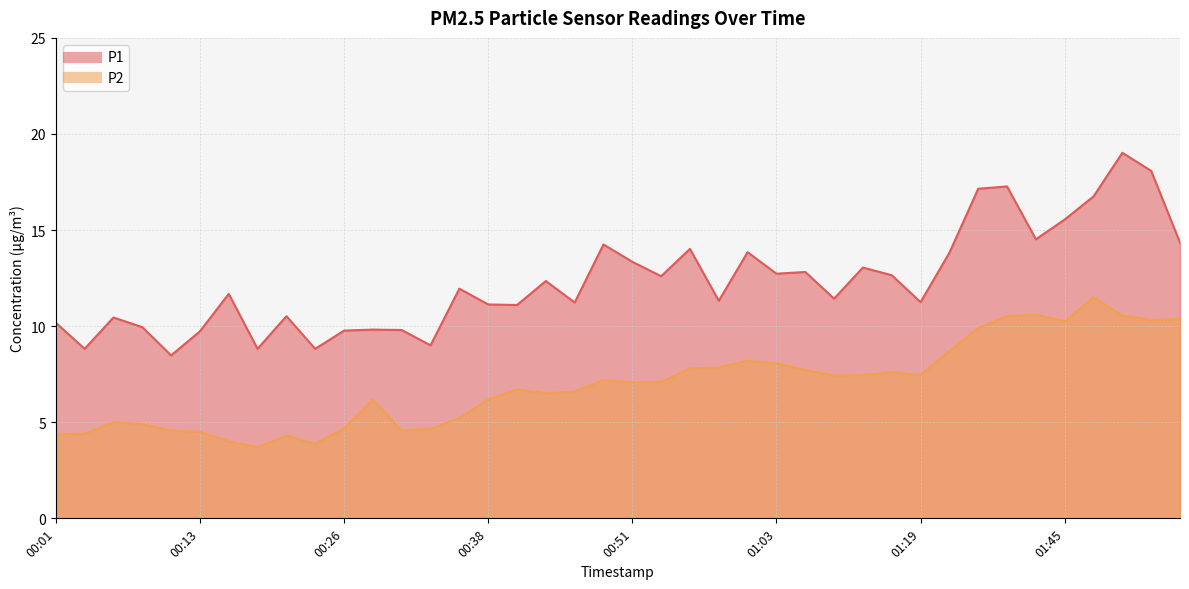

How many values in the P1 series are below 11?

13